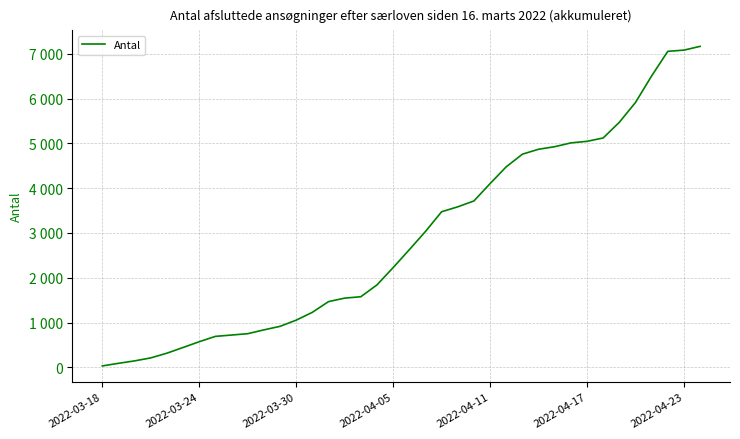

True or false: there are more than 0 points higher than both neighbors.

False